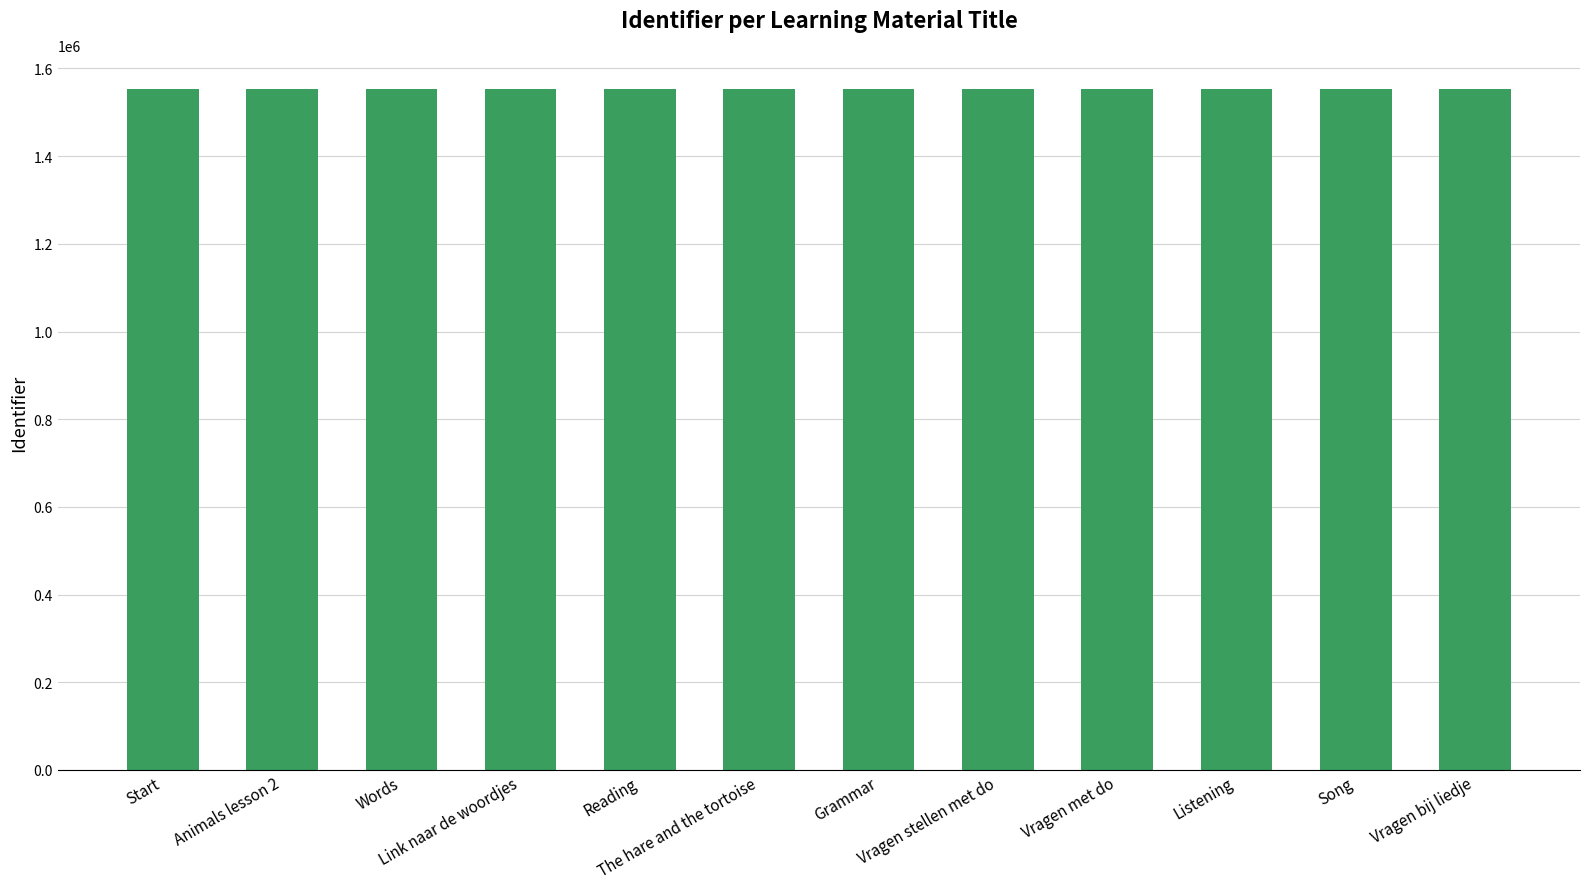

What is the value of the 3rd bar from the left?

1553514